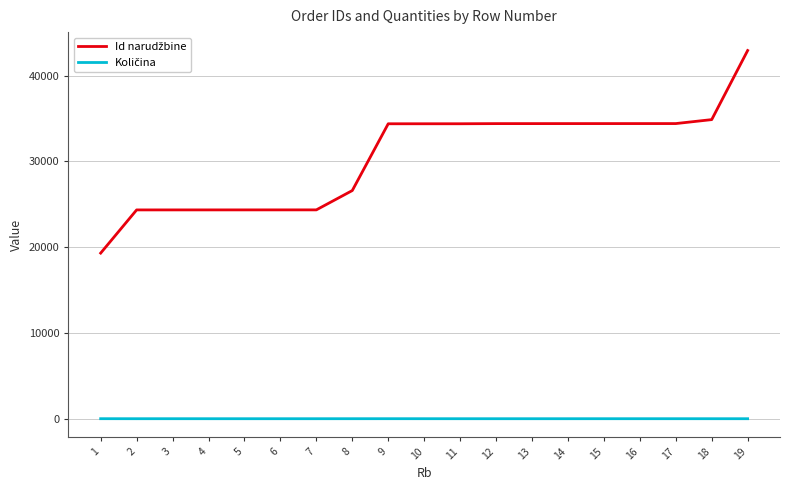

What is the greatest value displayed?

42924